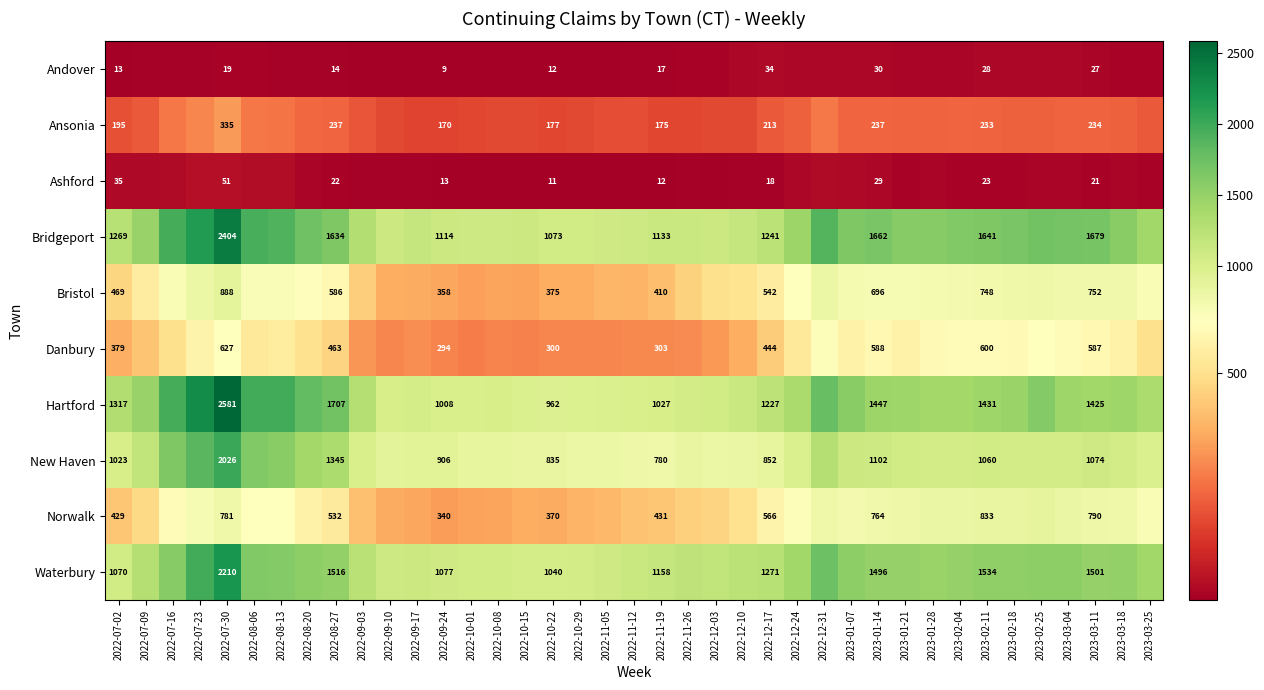

At 2022-08-27, list the series in order from largest to smallest.

Hartford, Bridgeport, Waterbury, New Haven, Bristol, Norwalk, Danbury, Ansonia, Ashford, Andover